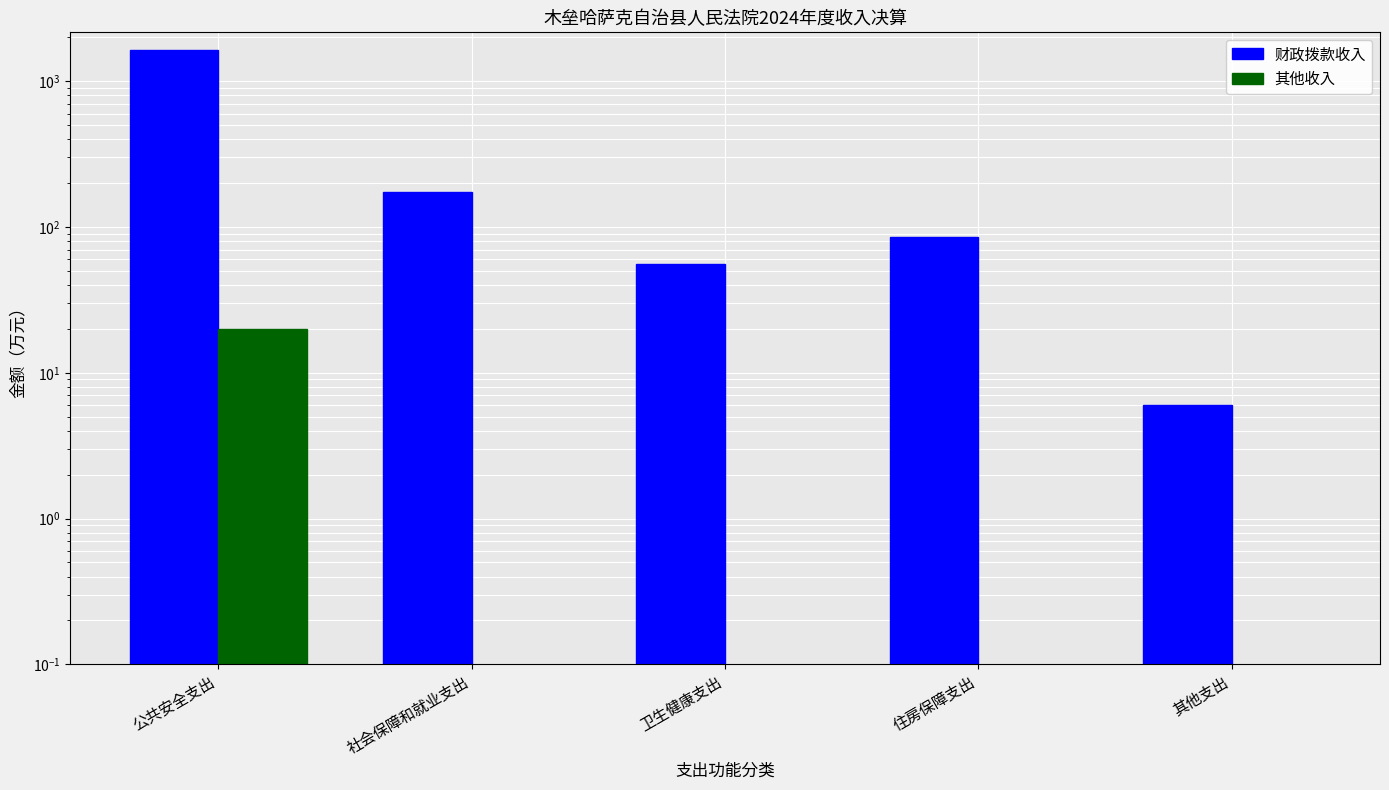

What is the maximum value shown in the chart?

1636.3